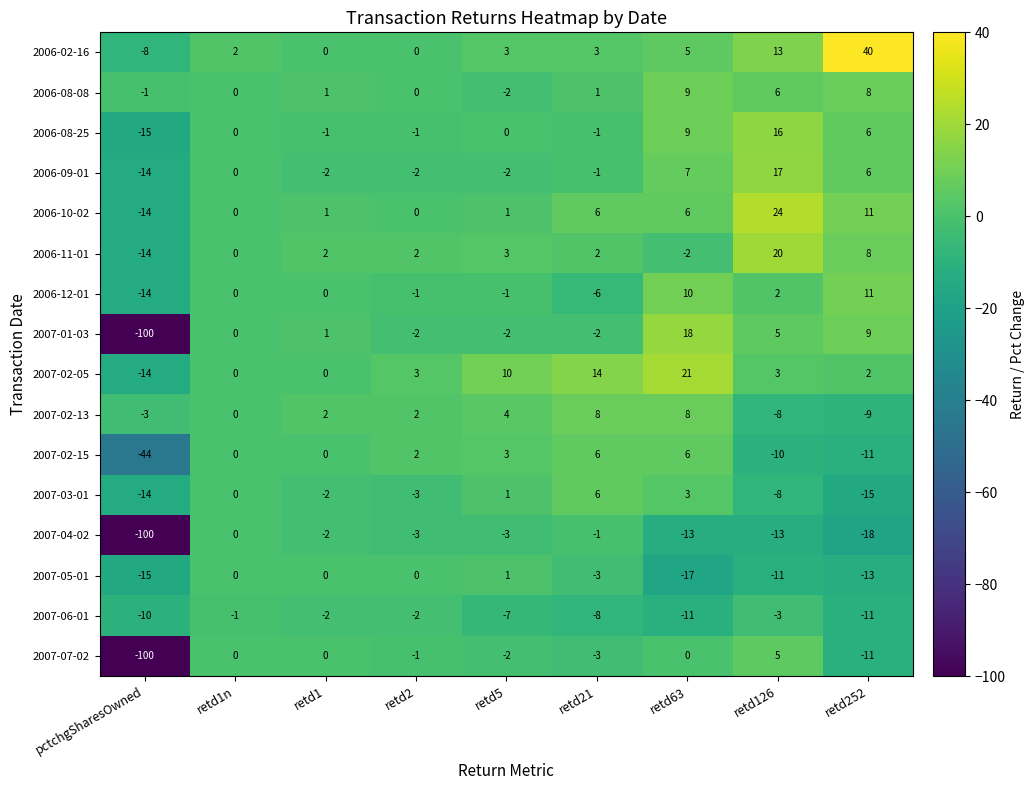

The 2007-06-01 series shows -10 at pctchgSharesOwned. True or false?

True